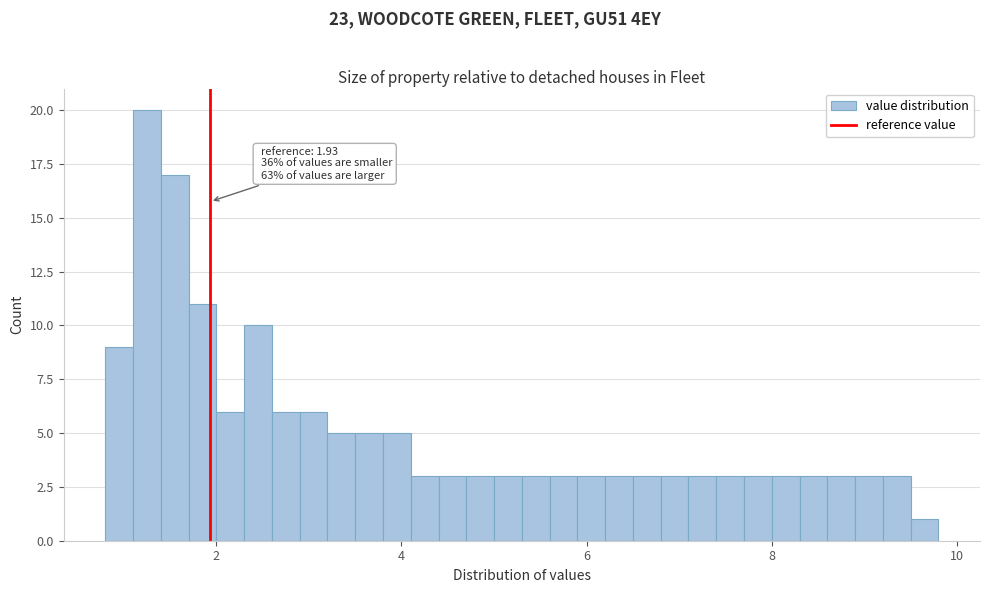

Around what value on the x-axis is the tallest bar? Give the approximate position of its centre, as read against the axis.

1.2